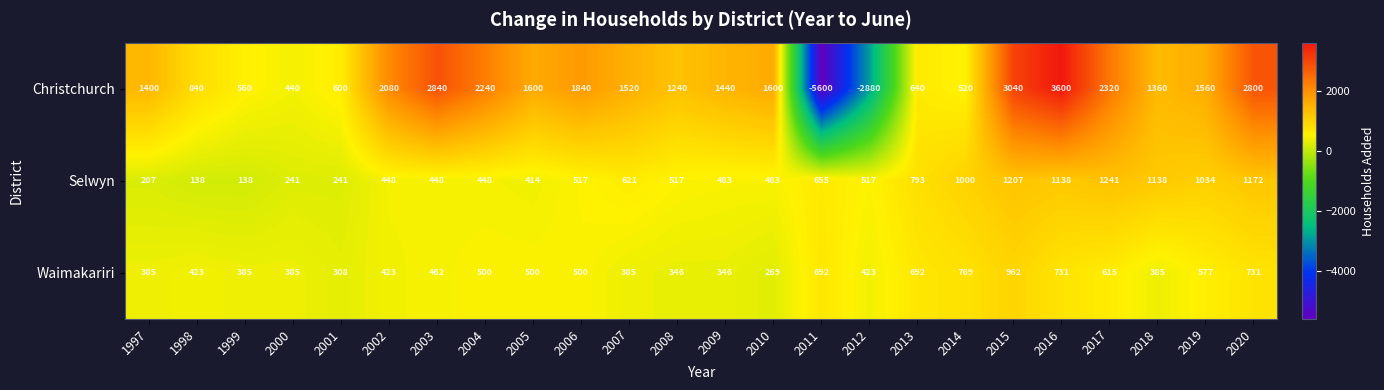

What is the maximum value shown in the chart?

3600